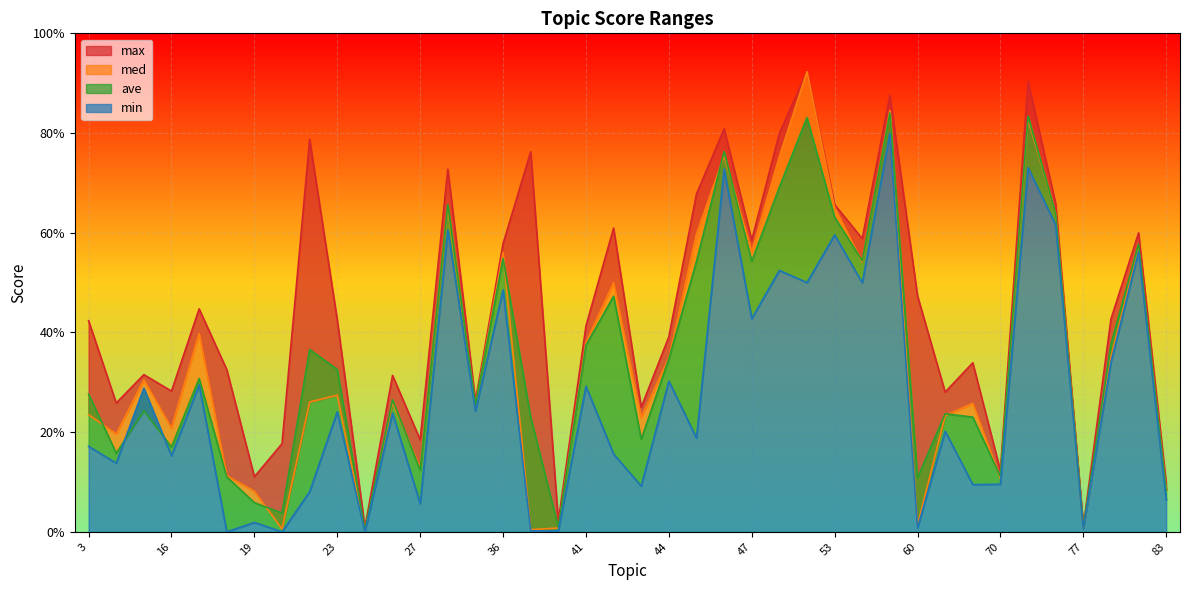

How many series are shown in this chart?

4